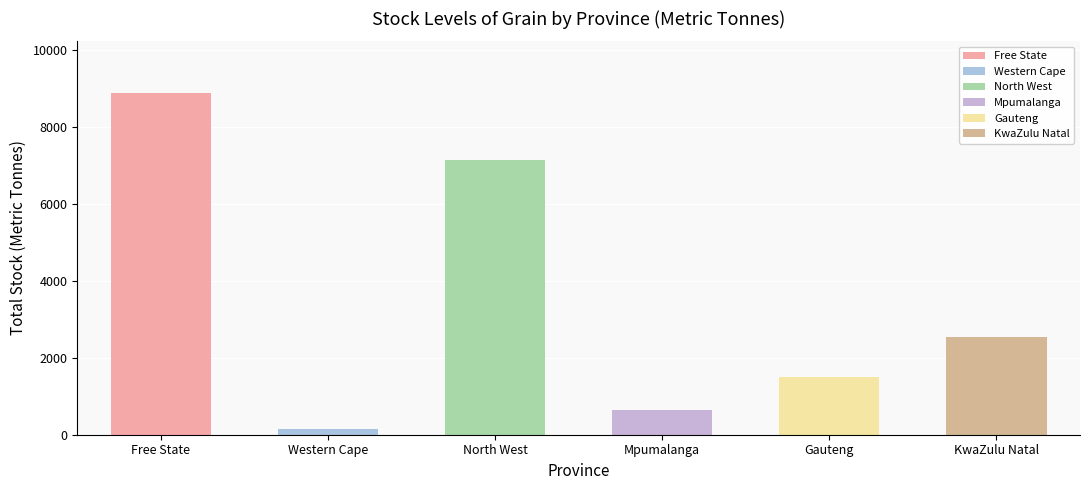

What are all the series names shown in the legend?

Free State, Western Cape, North West, Mpumalanga, Gauteng, KwaZulu Natal